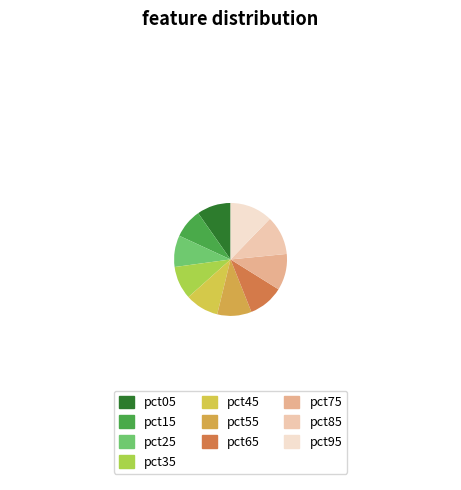

Count the number of slices in the pie.

10